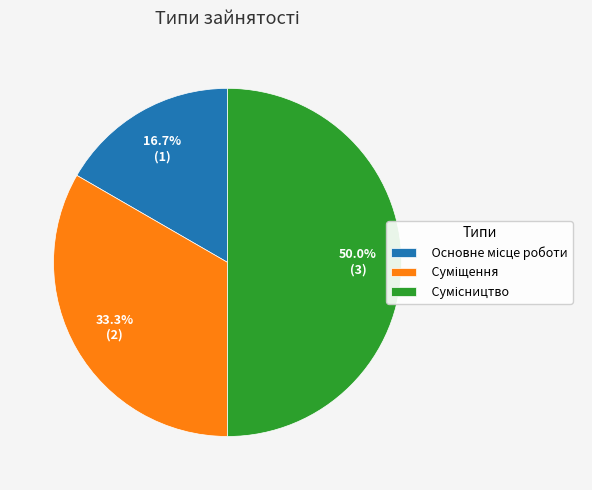

To the nearest percent, what portion does Основне місце роботи represent?

17%